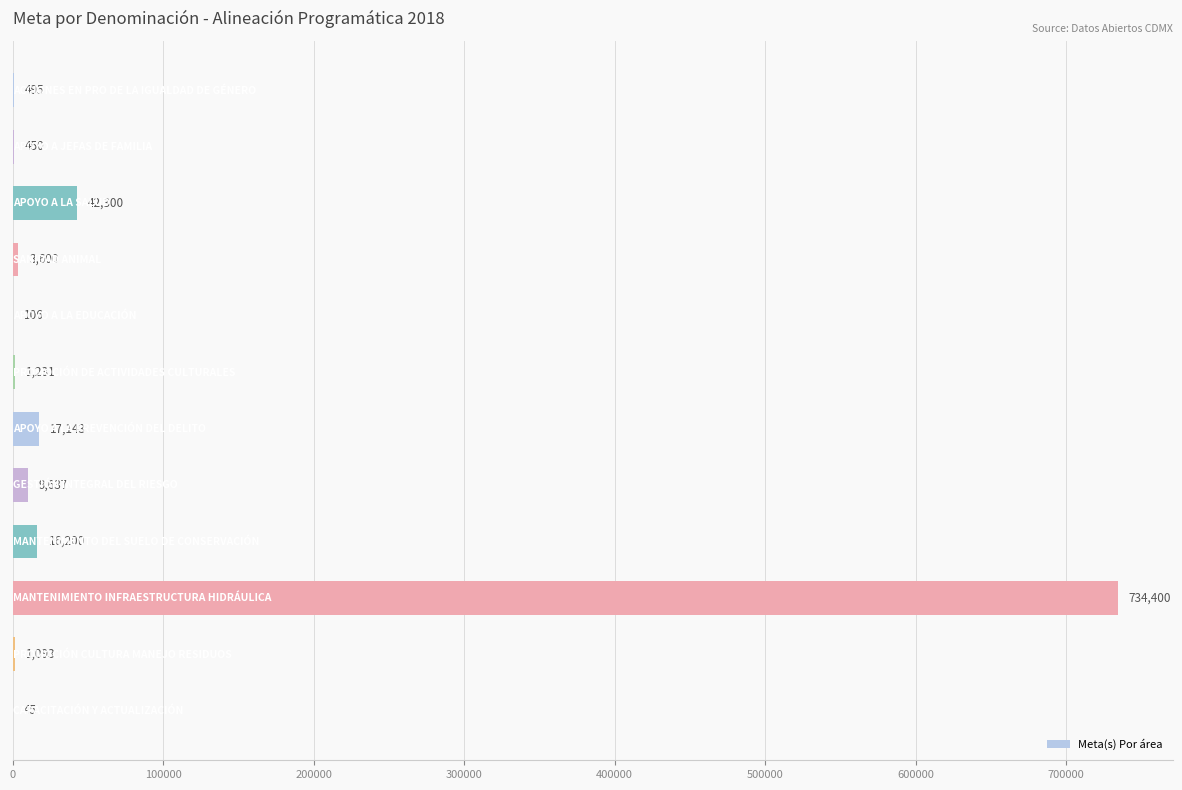

What is the maximum value shown in the chart?

734400